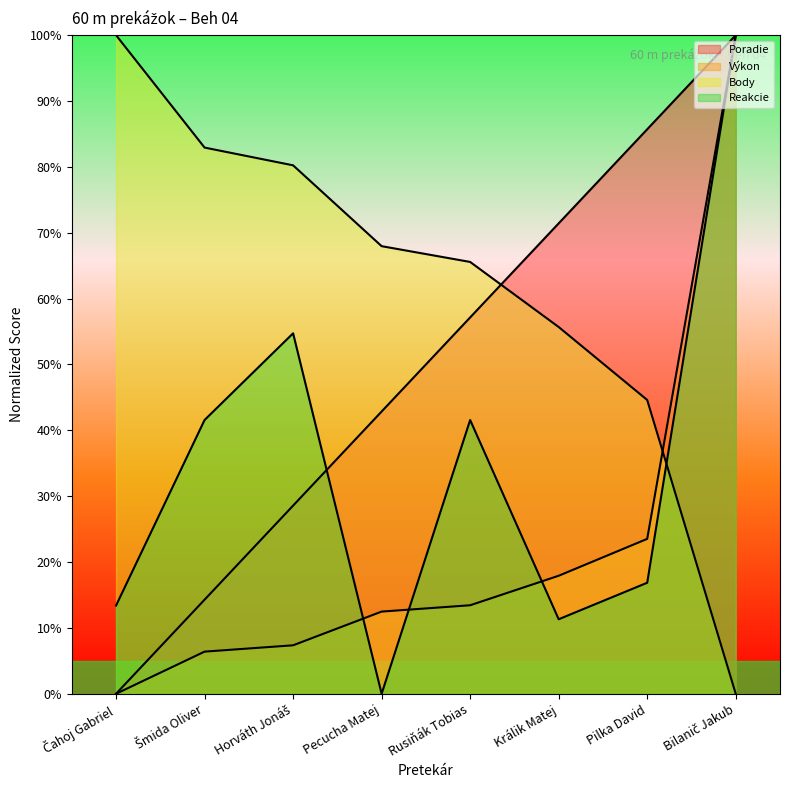

What is the difference between the highest and lowest values at Pilka David?

68.9